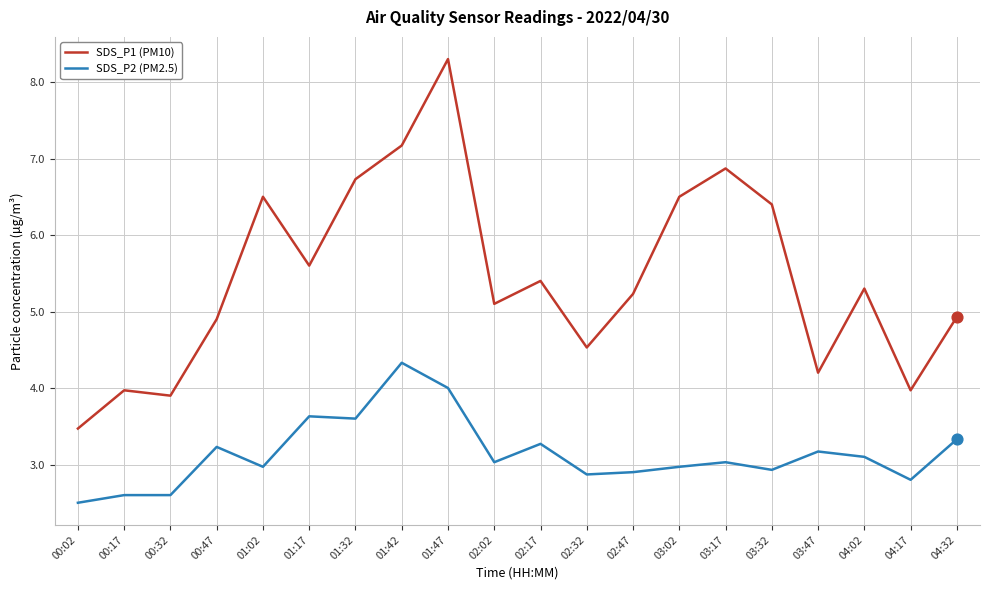

What are all the series names shown in the legend?

SDS_P1 (PM10), SDS_P2 (PM2.5)